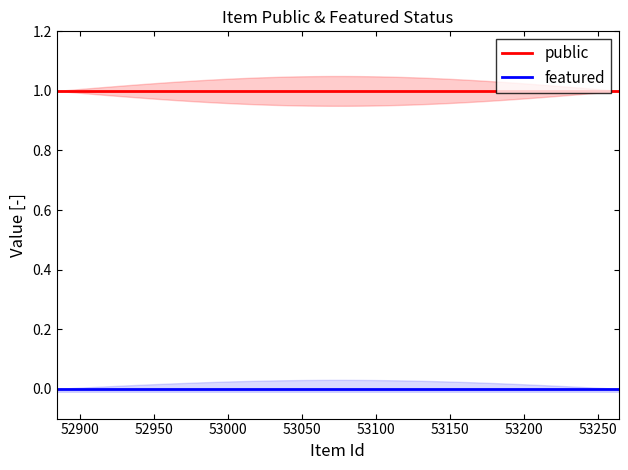

What position from the left is 52884?

6